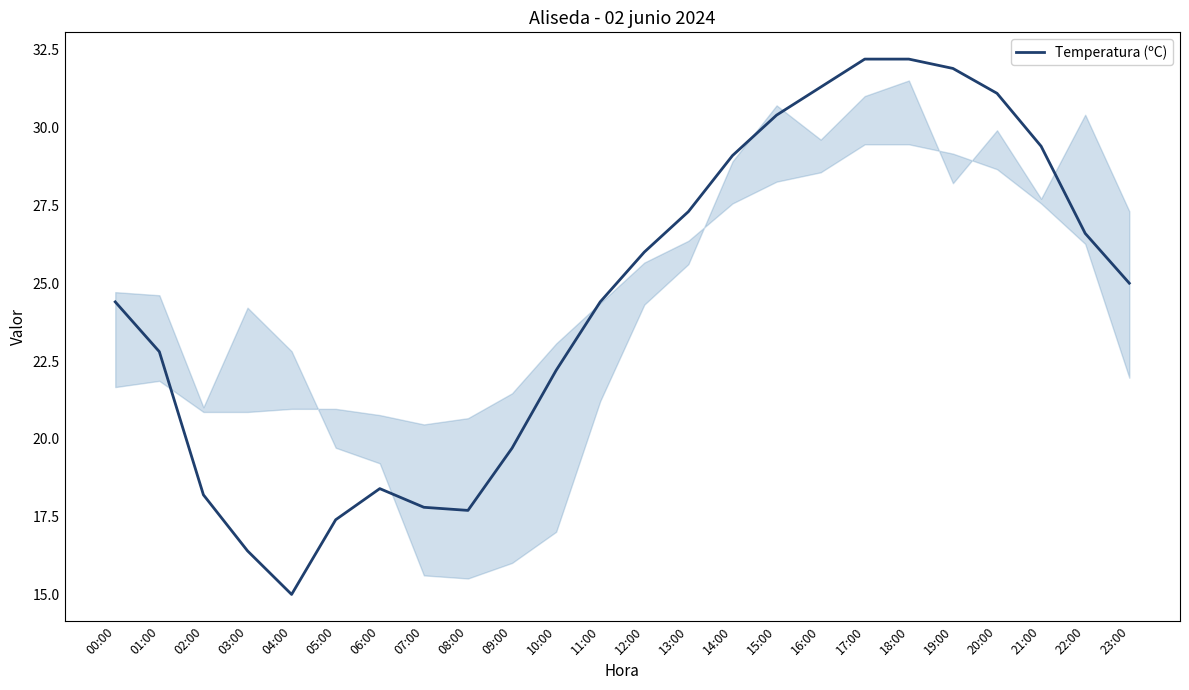

True or false: the data shows 6.9 at 07:00.

False